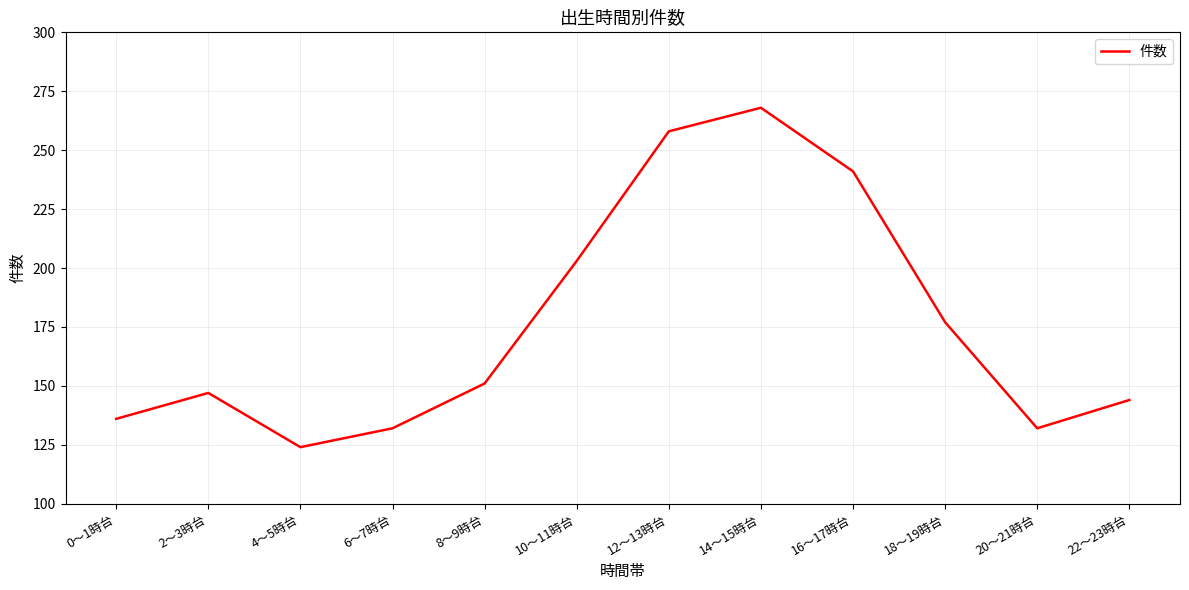

Reading right to left, what are all the values shown in this chart?

22～23時台=144	20～21時台=132	18～19時台=177	16～17時台=241	14～15時台=268	12～13時台=258	10～11時台=203	8～9時台=151	6～7時台=132	4～5時台=124	2～3時台=147	0～1時台=136